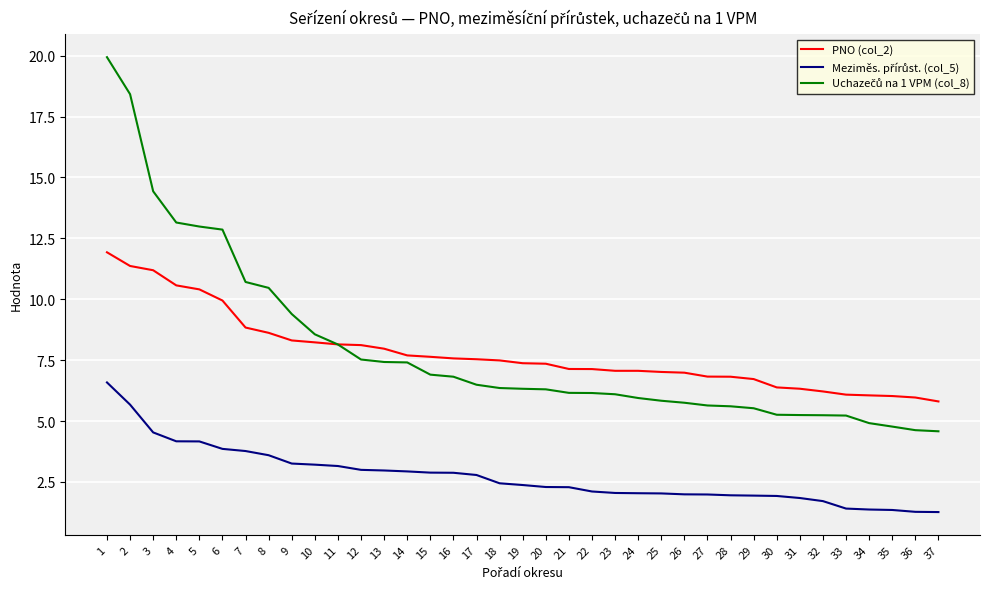

What is the spread (max minus min) of values at 29?

4.8